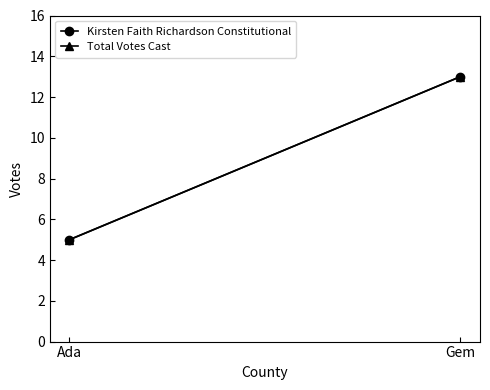

What is the sum of all Total Votes Cast values?

18